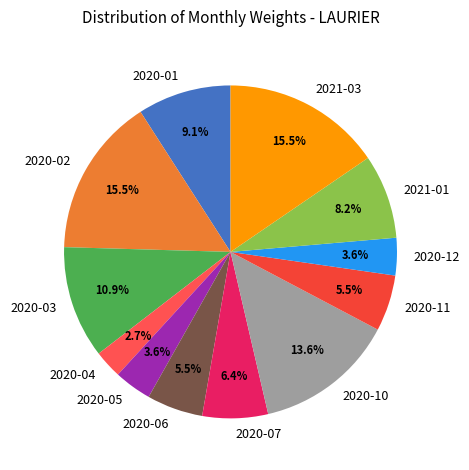

Does 2020-03 account for over 50% of the chart?

No